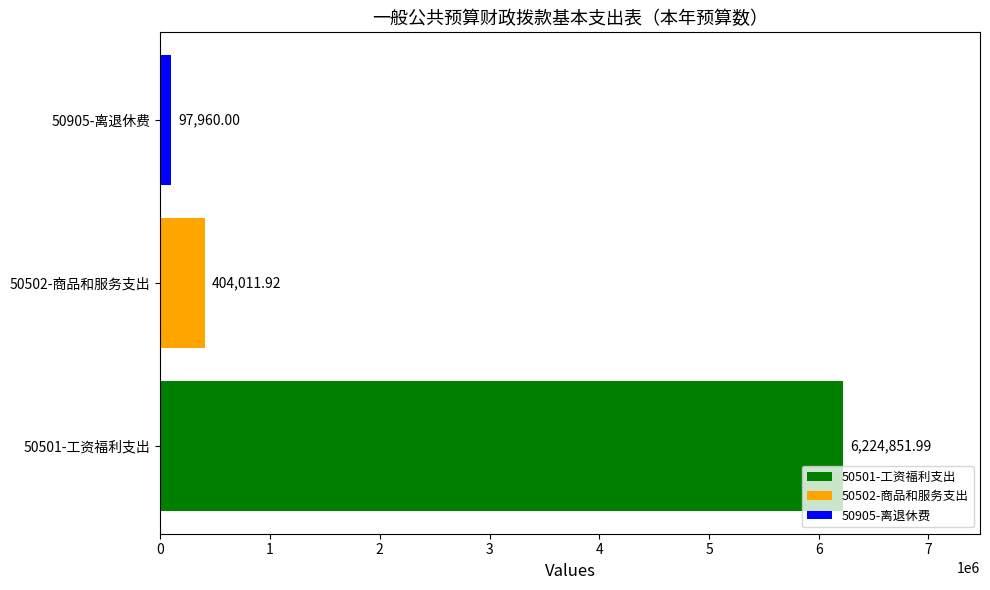

Between 50905-离退休费 and 50501-工资福利支出, which is larger?

50501-工资福利支出